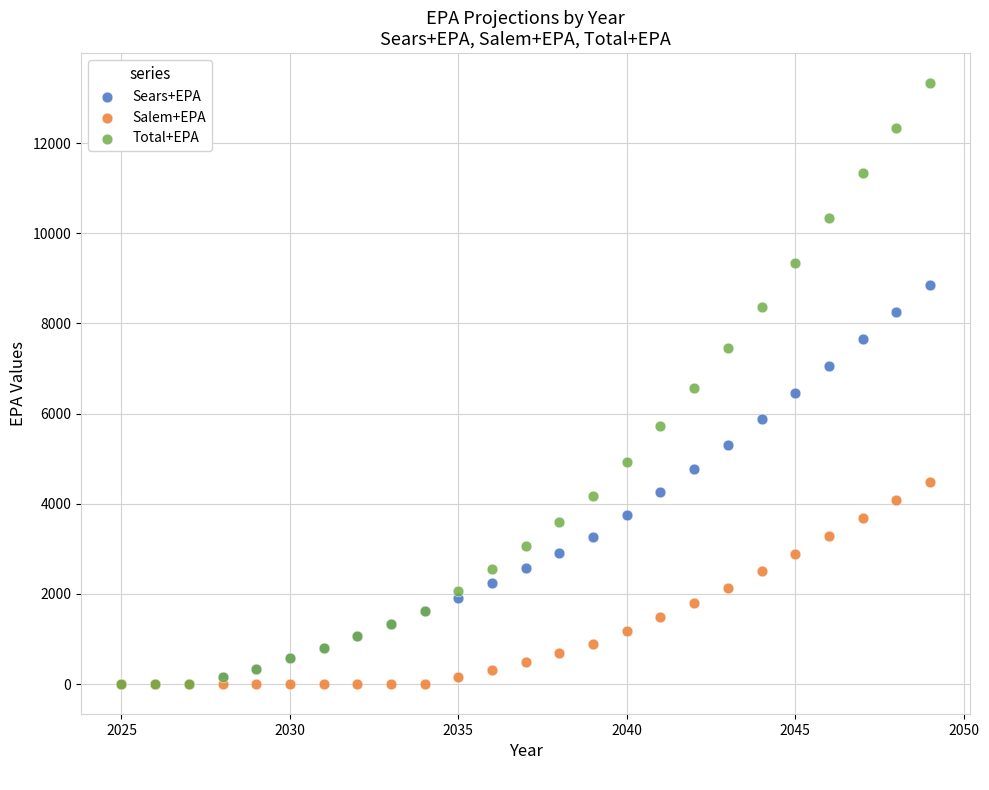

What are all the series names shown in the legend?

Sears+EPA, Salem+EPA, Total+EPA